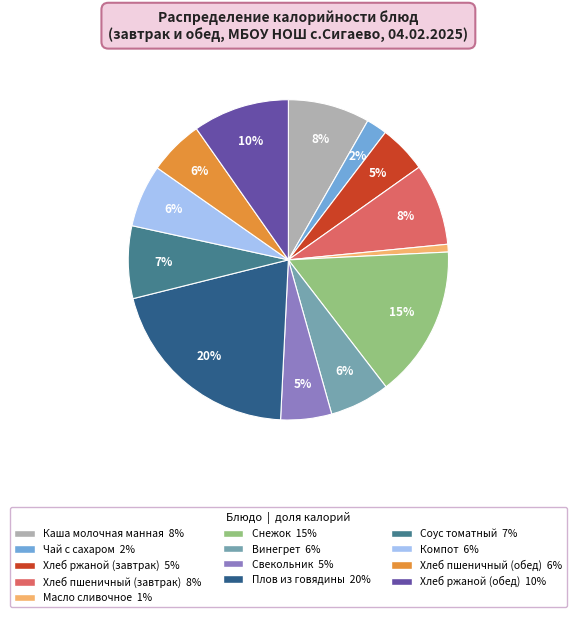

Which has a higher value, Соус томатный or Чай с сахаром?

Соус томатный